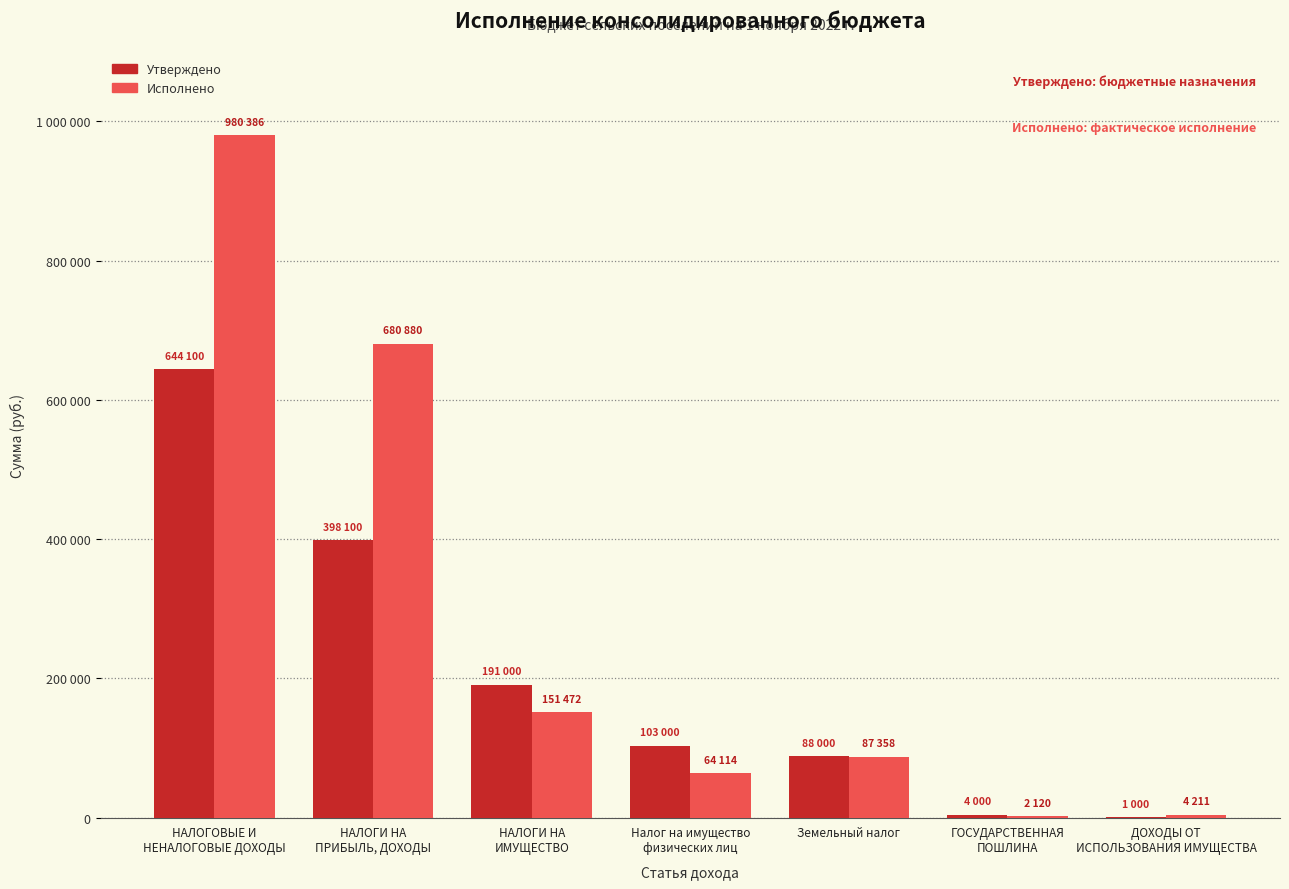

At which category is the sum across all series the highest?

НАЛОГОВЫЕ И
НЕНАЛОГОВЫЕ ДОХОДЫ